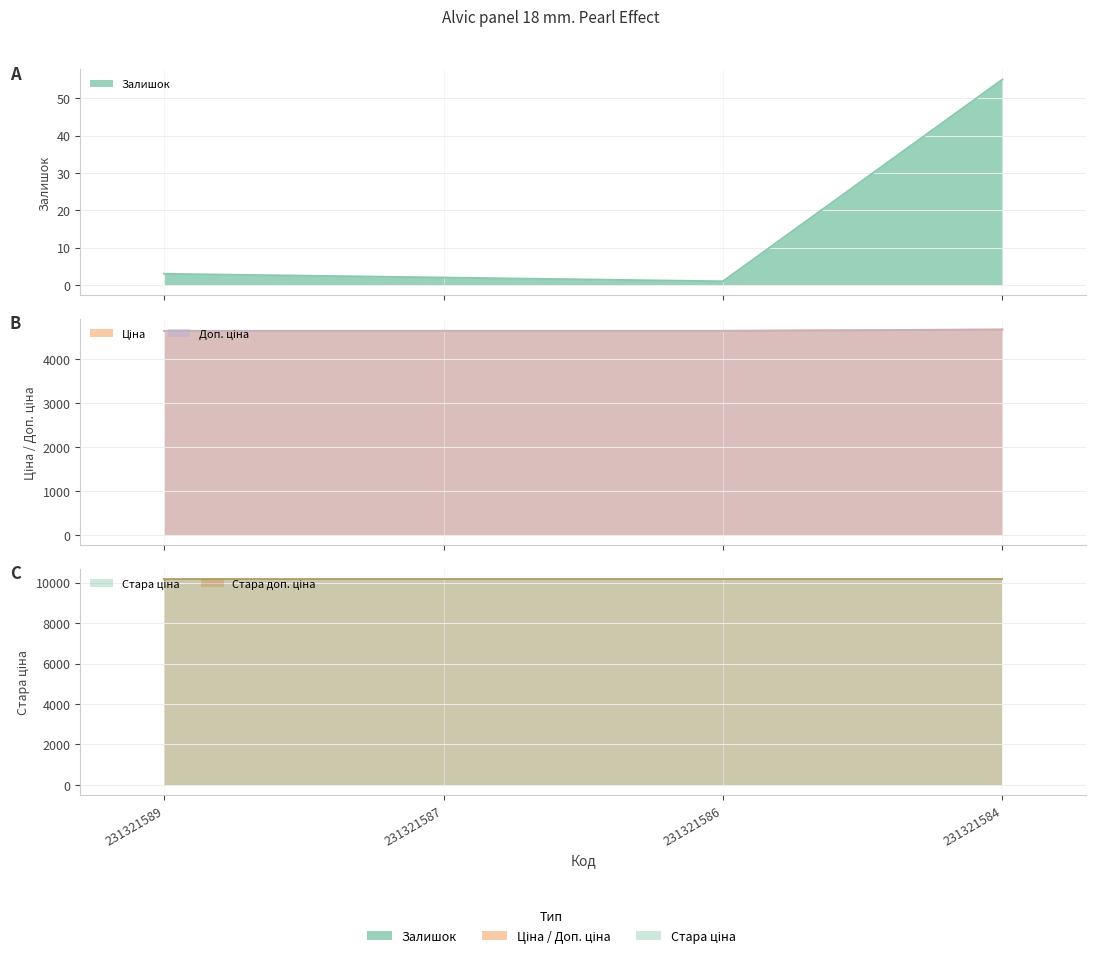

Where is Ціна nearest to the value 4657?

231321589